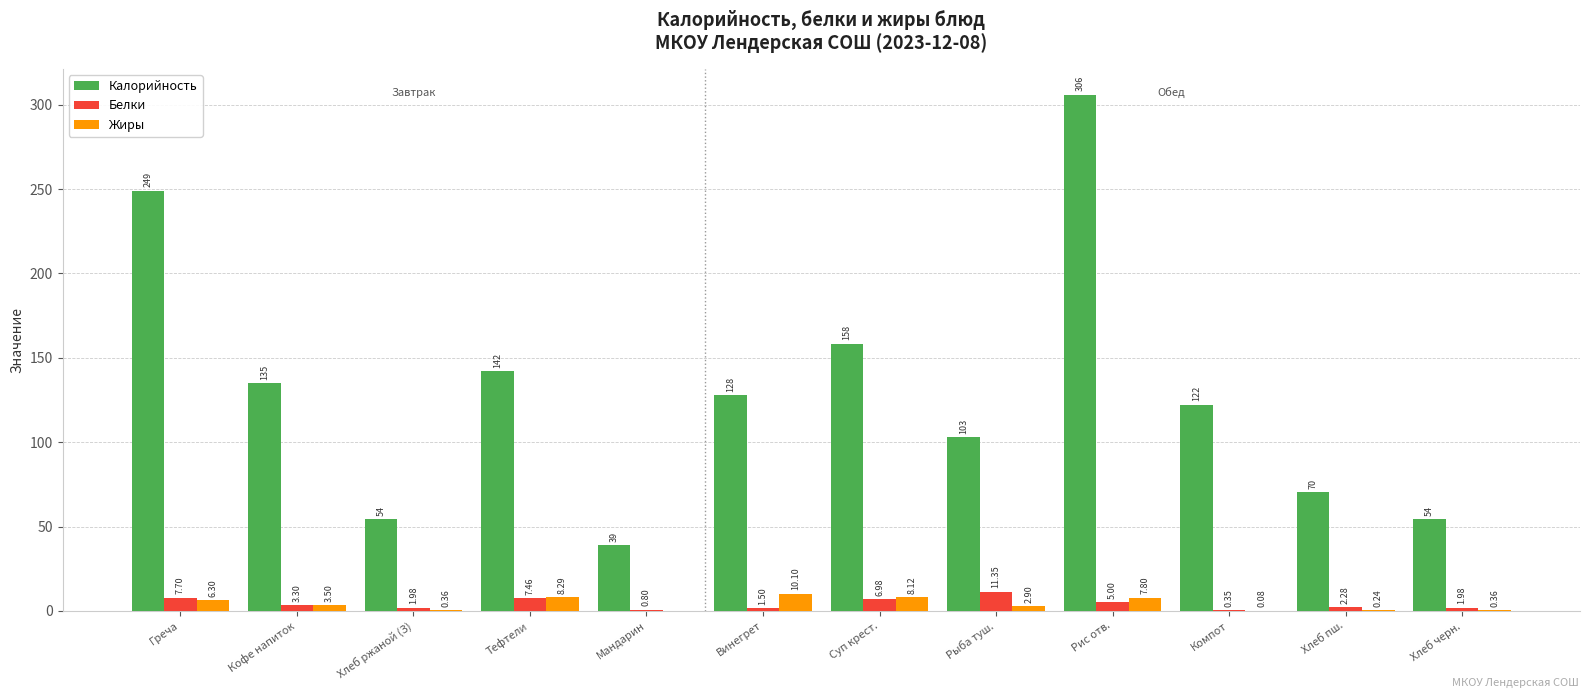

How many data points in Белки are above 3?

6